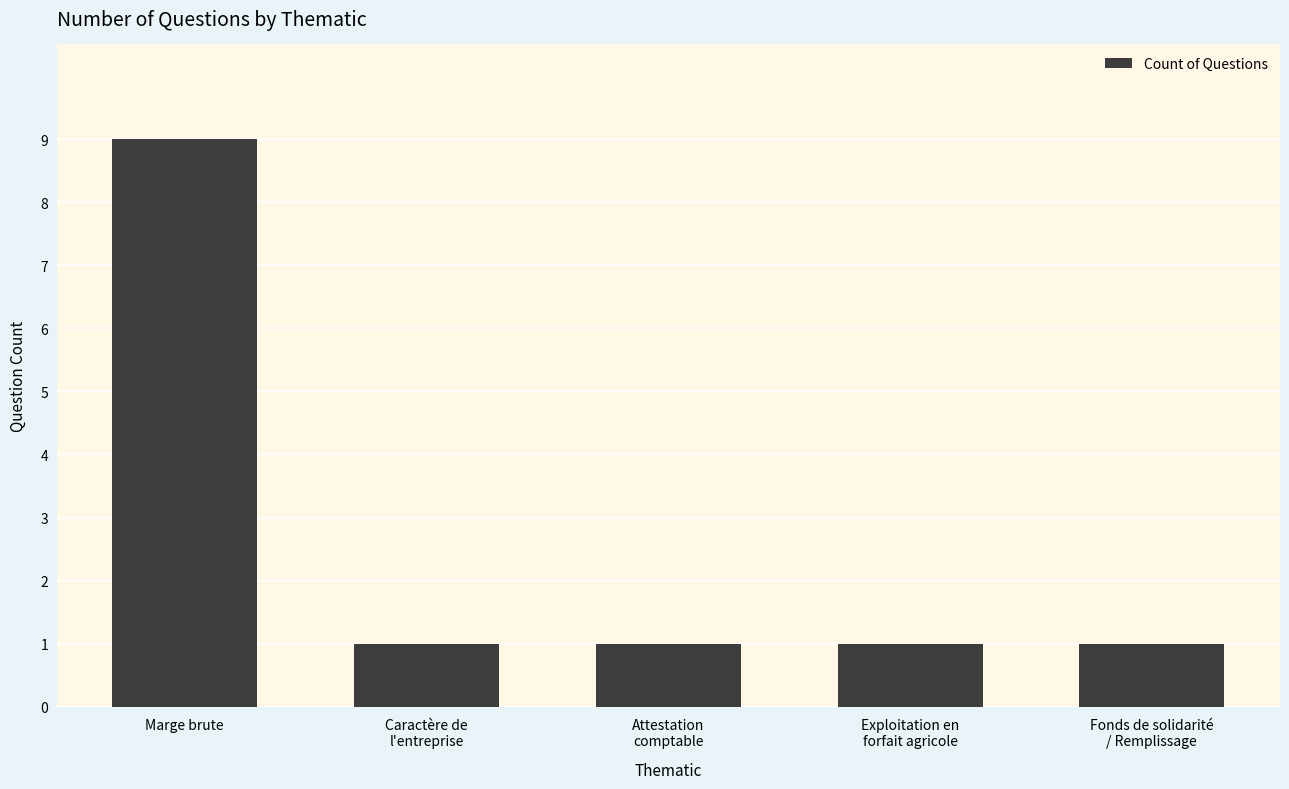

Count the number of categories in the chart.

5